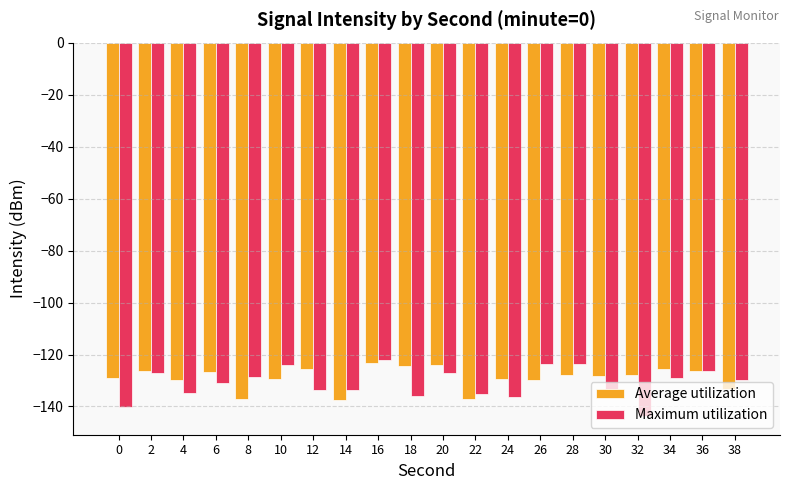

What is the spread (max minus min) of values at 38?

3.3